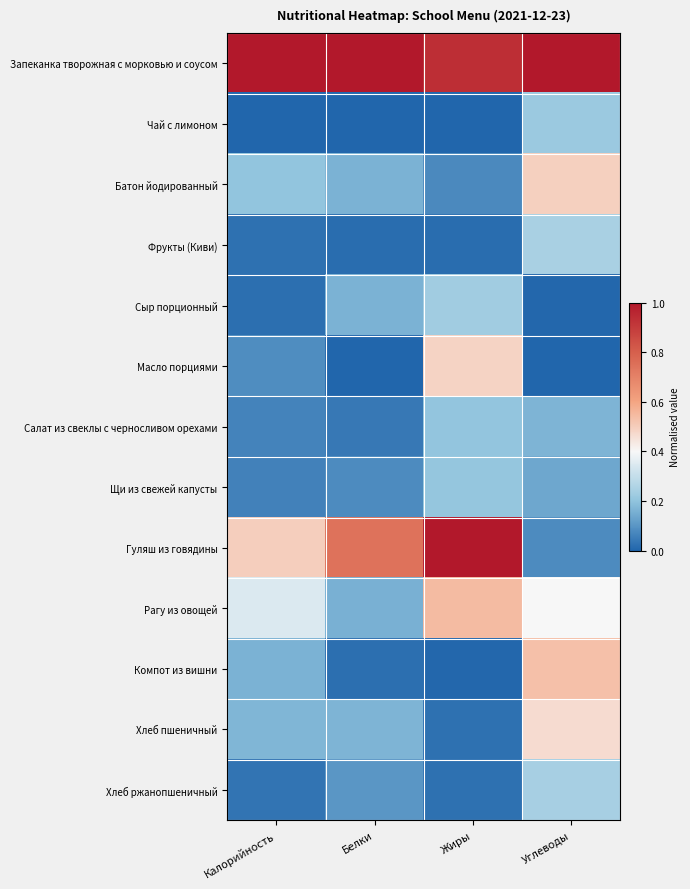

What is the greatest value displayed?

1.0